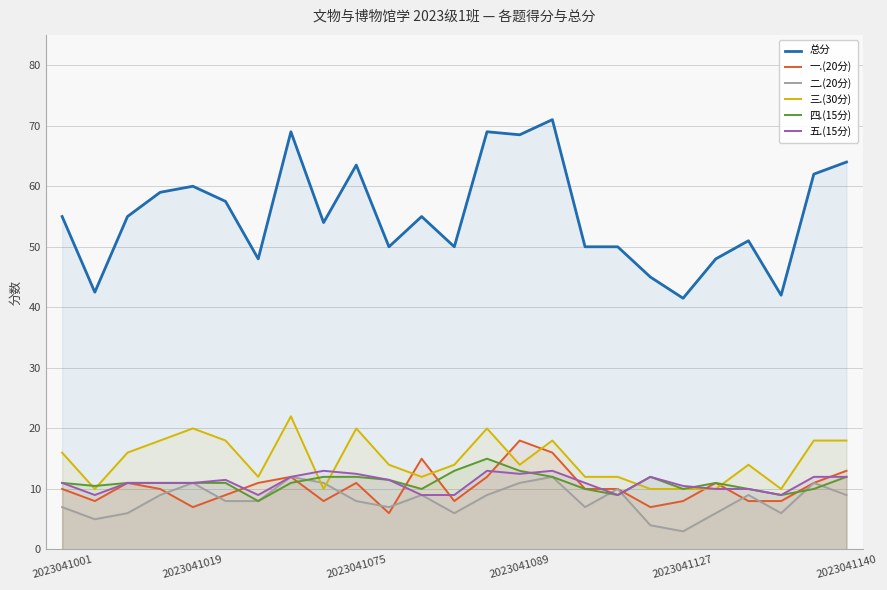

True or false: 总分 and 三.(30分) intersect in this chart.

False